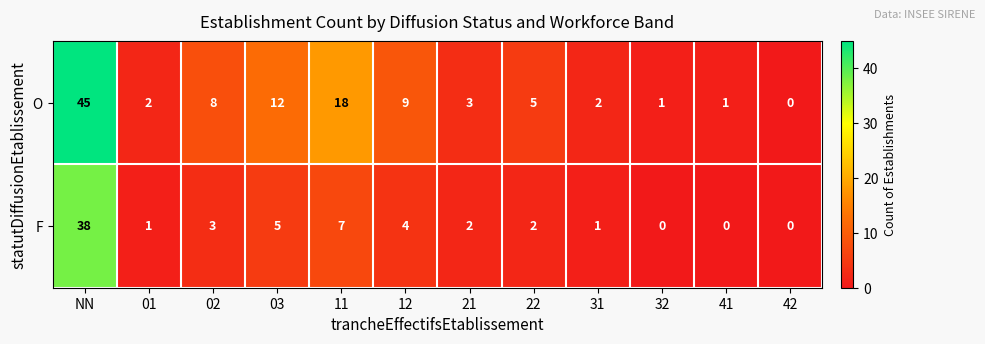

True or false: O has a value of 2 at 21.

False